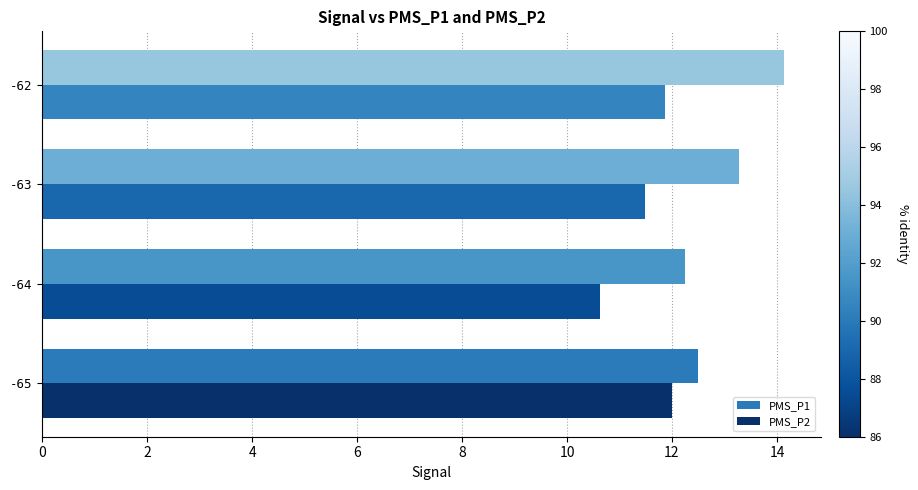

What is the minimum value shown in the chart?

10.6